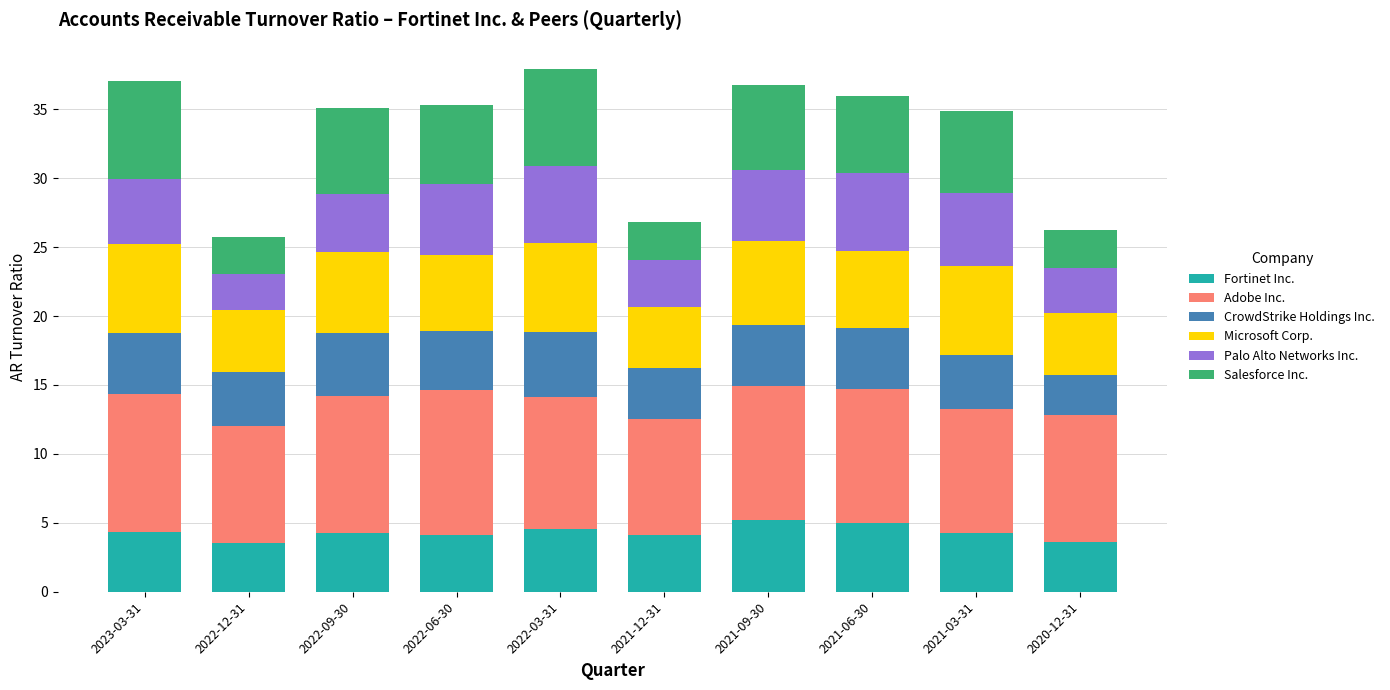

What is the total value across all series at 2022-12-31?

25.7